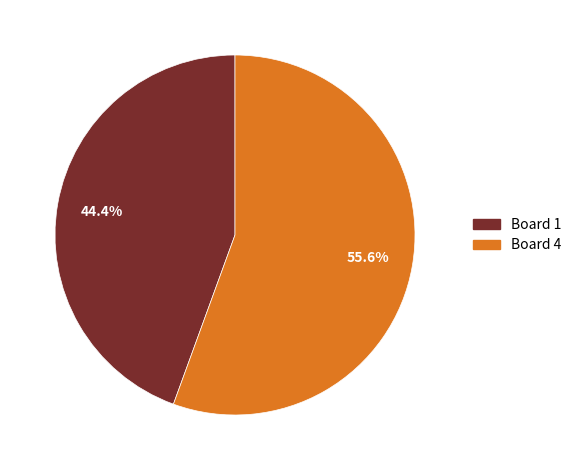

Is there a majority slice in this chart?

Yes